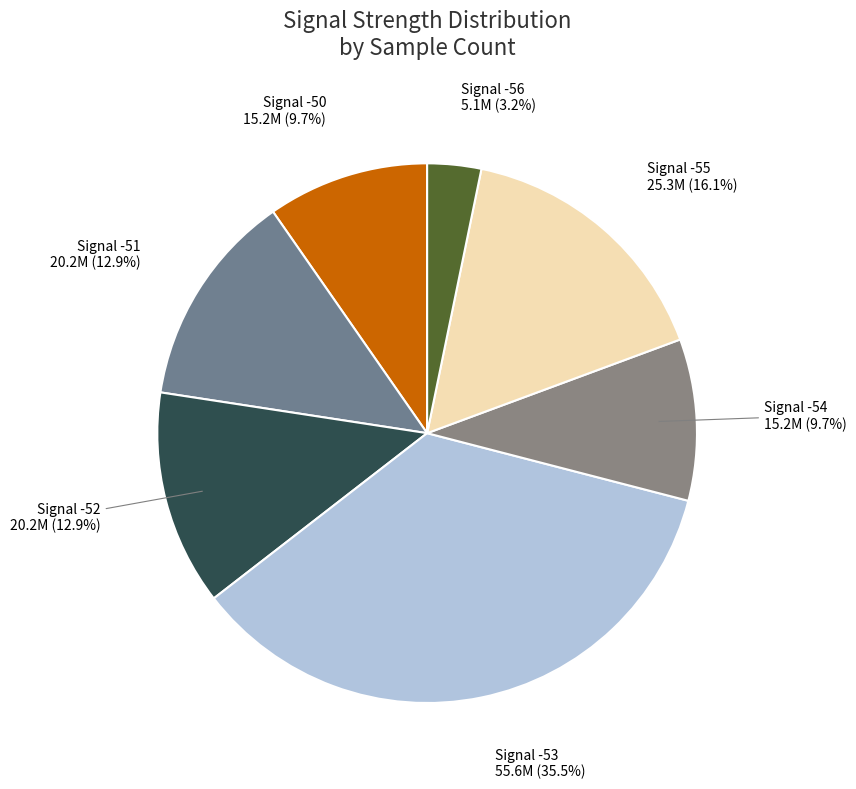

Do Signal -56 and Signal -55 together represent more than half of the pie?

No